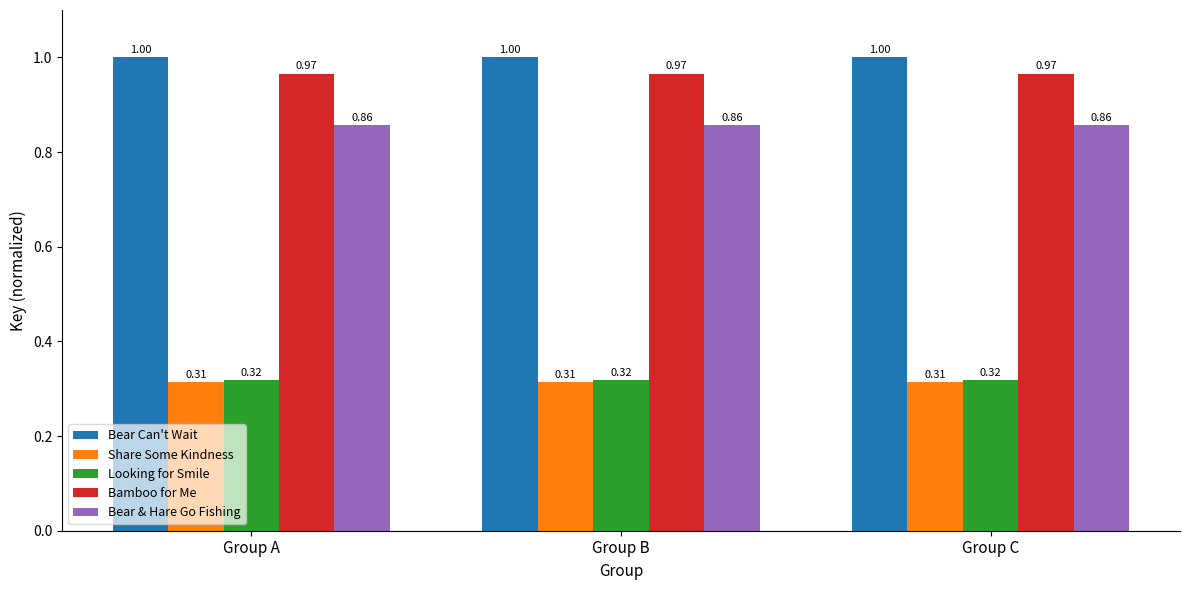

How many bars are there in each group?

5